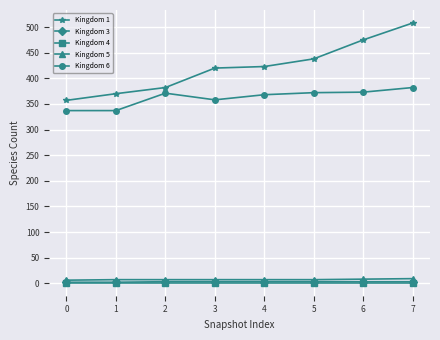

What is the maximum value shown in the chart?

508